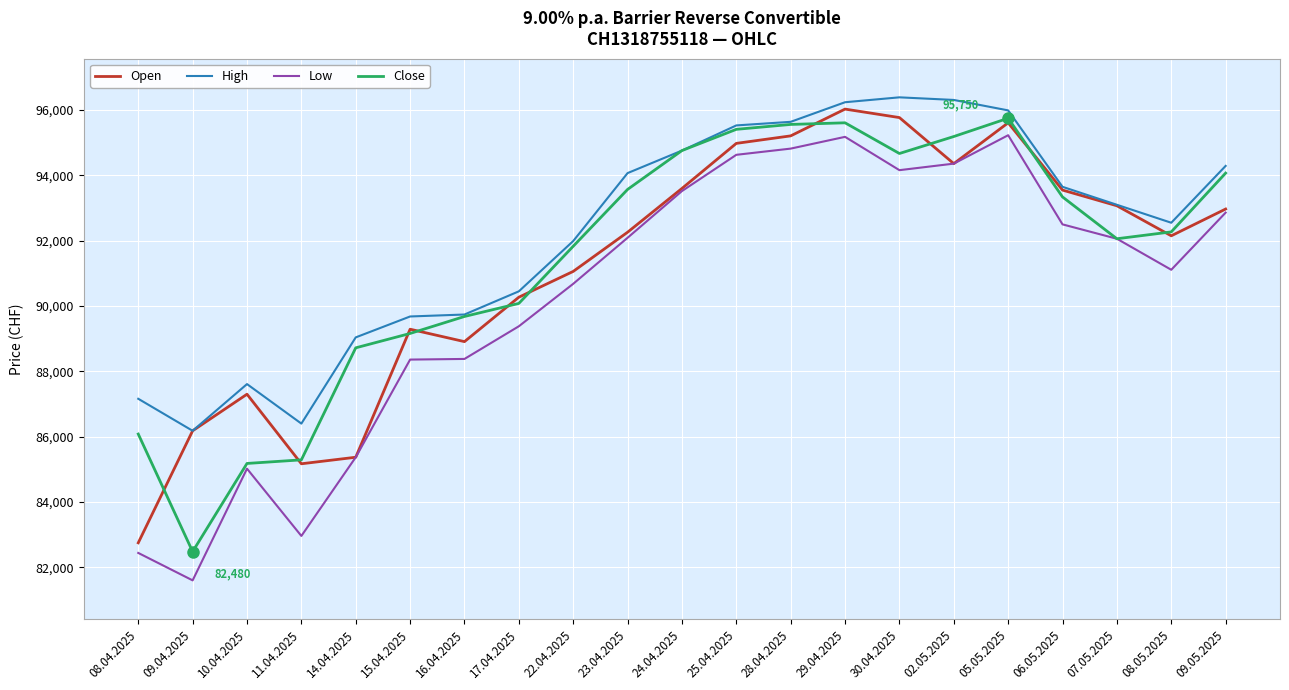

Which series has the largest range (max minus min)?

Low